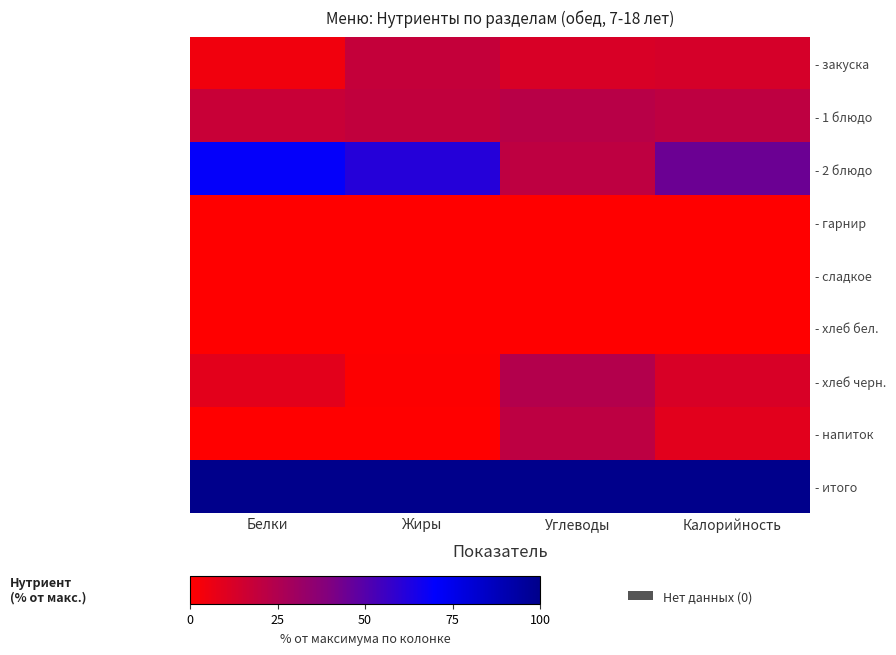

Rank the series by their maximum value, from highest to lowest.

- итого, - 2 блюдо, - хлеб черн., - 1 блюдо, - напиток, - закуска, - гарнир, - сладкое, - хлеб бел.